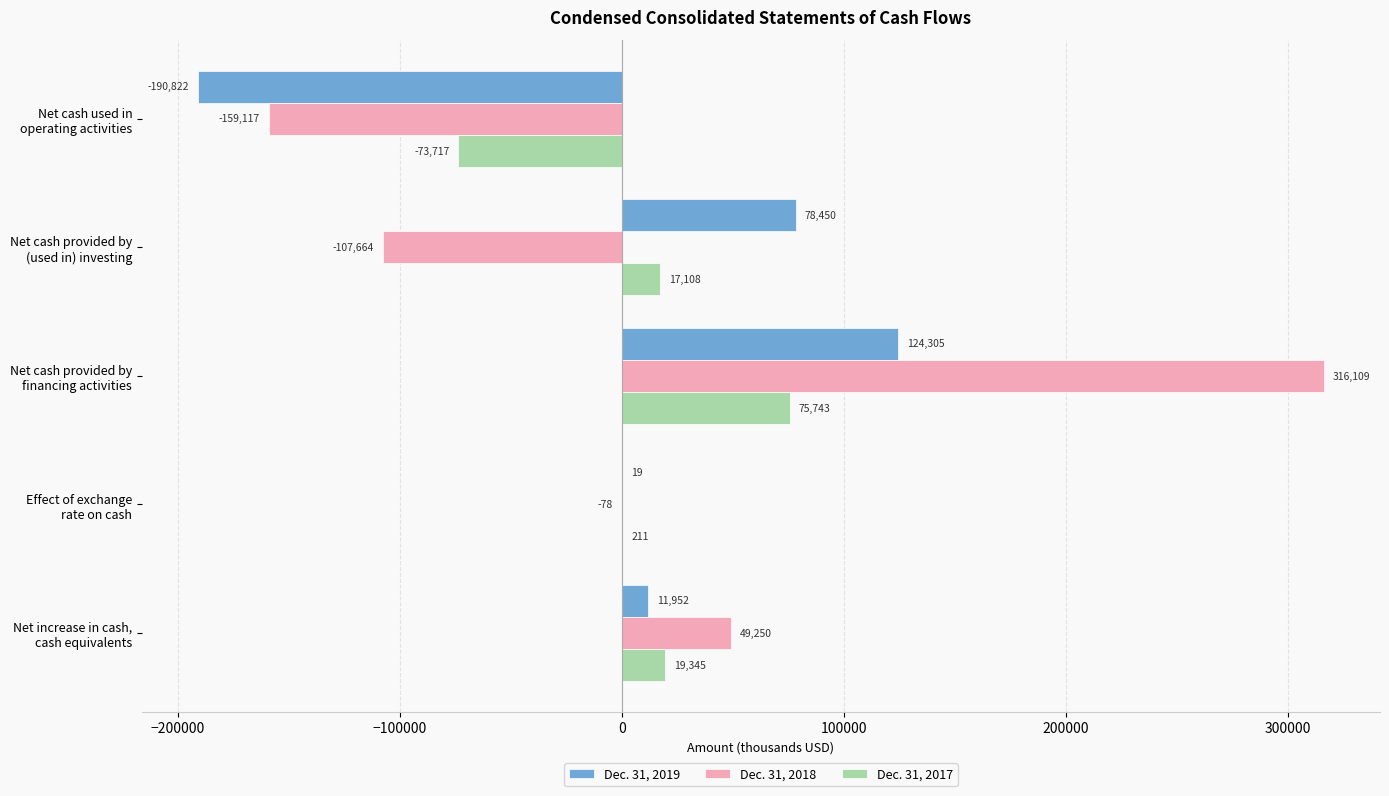

What is the sum of all Dec. 31, 2018 values?

98500